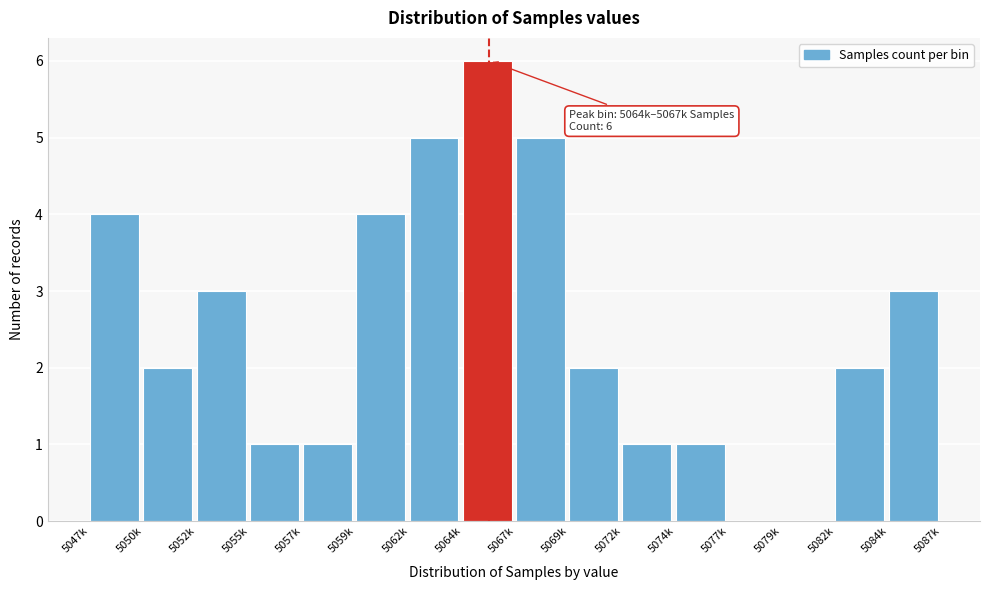

Reading left to right, what are all the values shown in this chart?

5047k=4	5050k=2	5052k=3	5055k=1	5057k=1	5059k=4	5062k=5	5064k=6	5067k=5	5069k=2	5072k=1	5074k=1	5077k=0	5079k=0	5082k=2	5084k=3